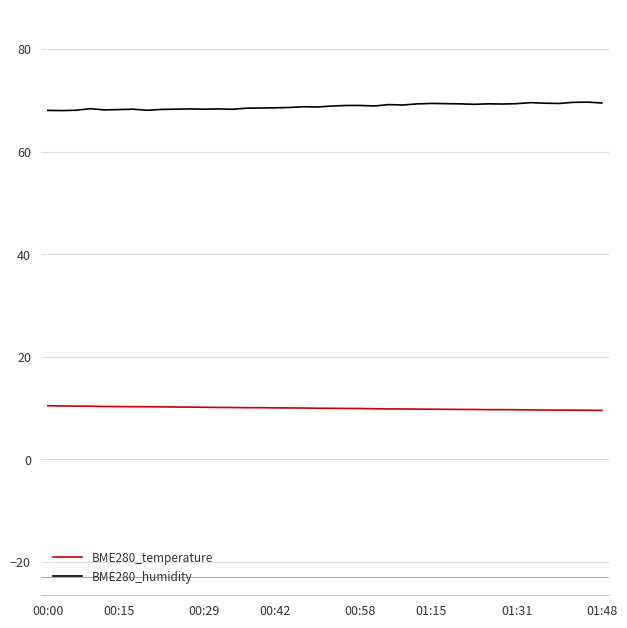

Which series has the largest total across all categories?

BME280_humidity